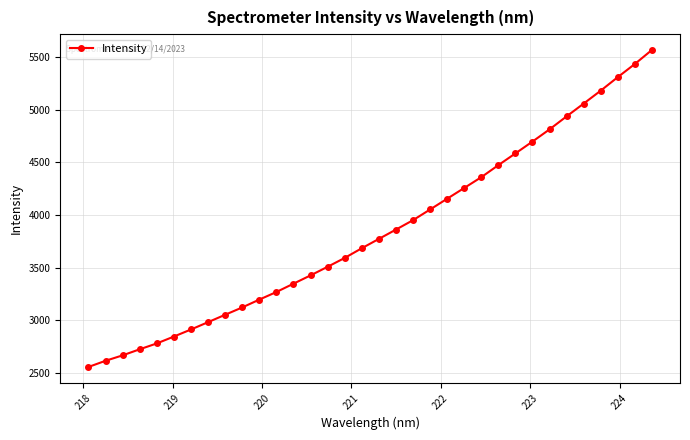

Does the chart have visible grid lines?

Yes